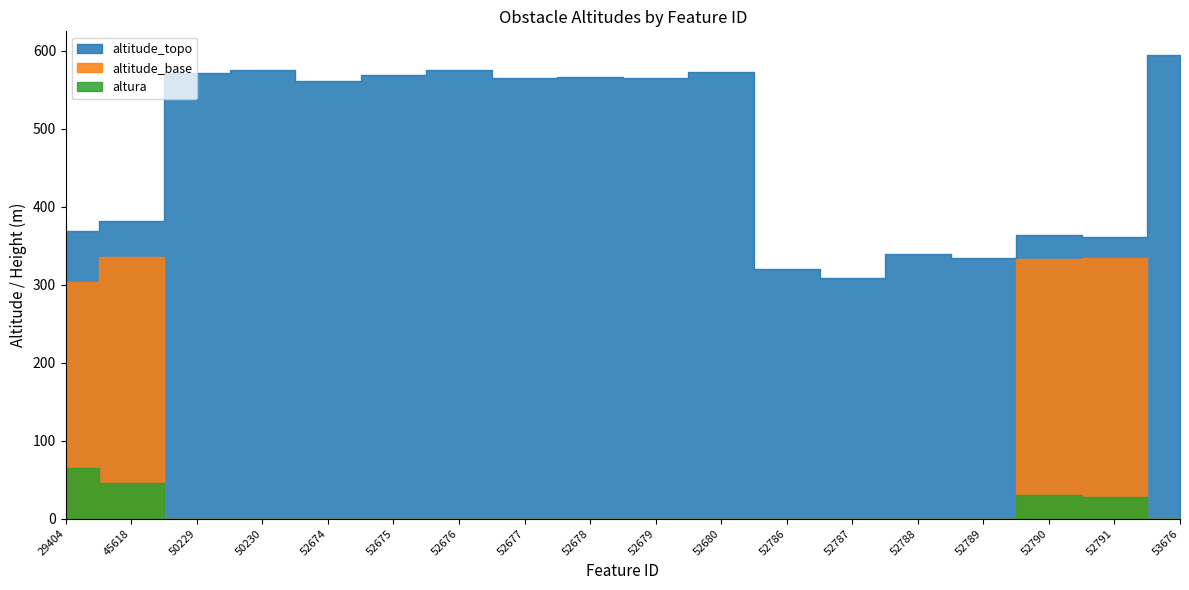

Which series has the widest spread of values?

altitude_base